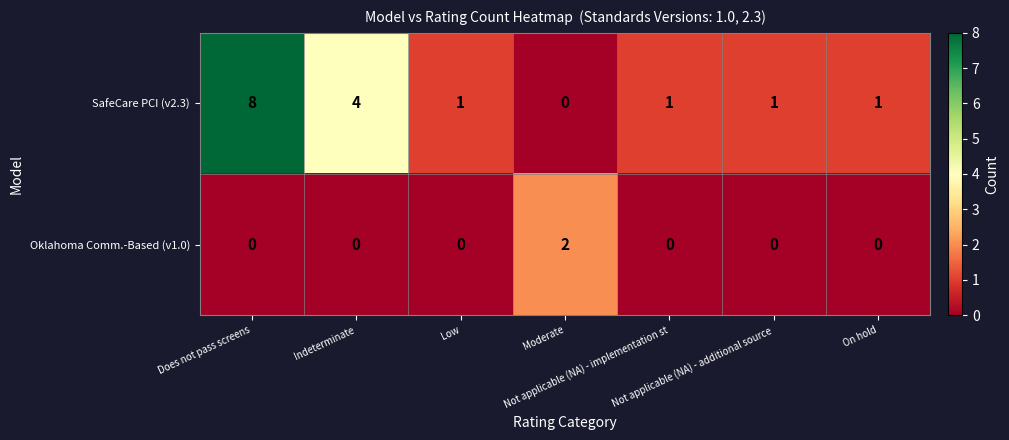

Which series has the largest range (max minus min)?

SafeCare PCI (v2.3)